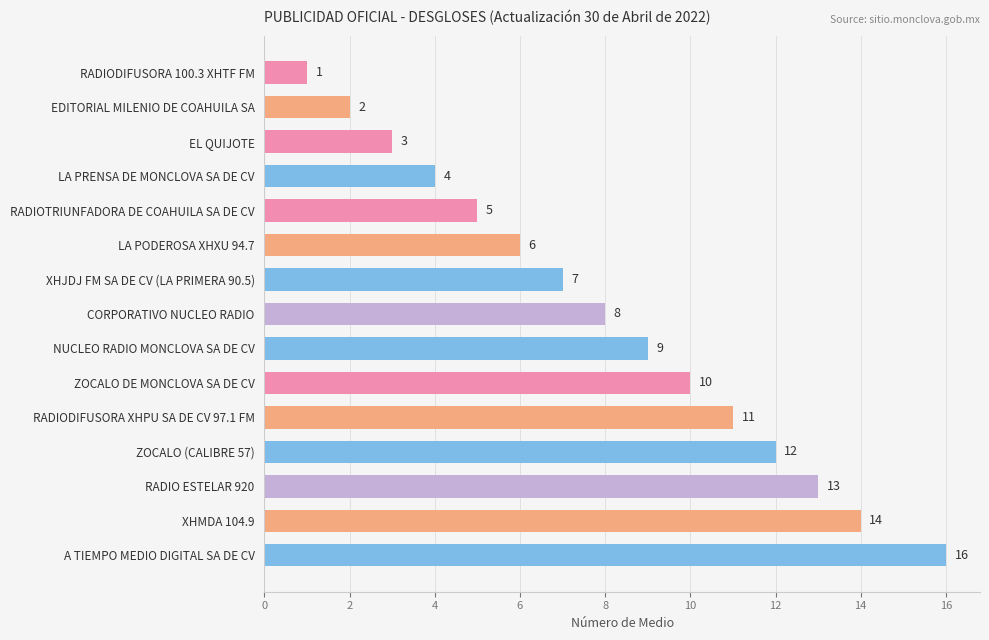

How many bars are there in total?

15